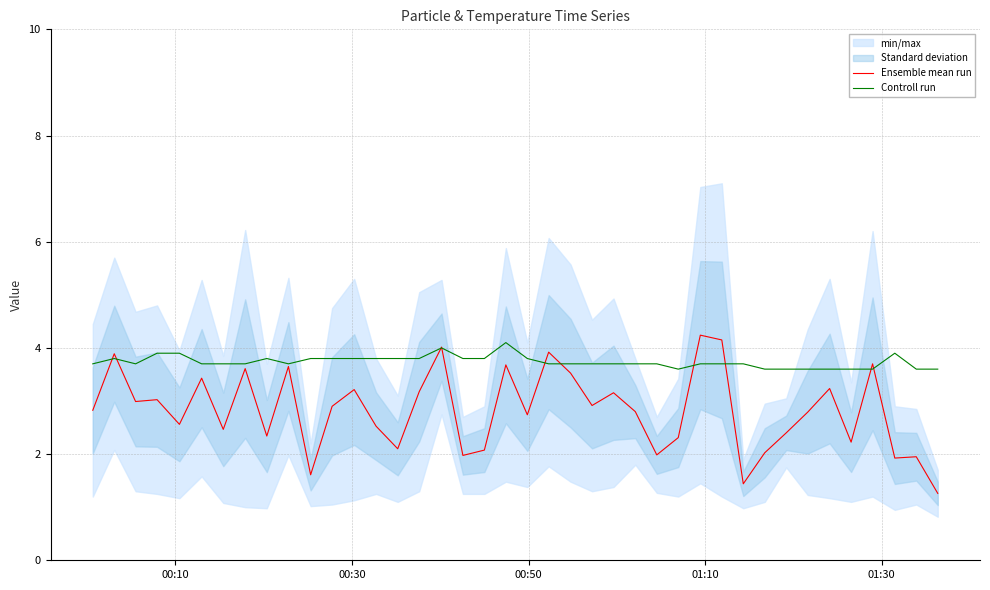

How many Controll run values are between 3 and 4?

39